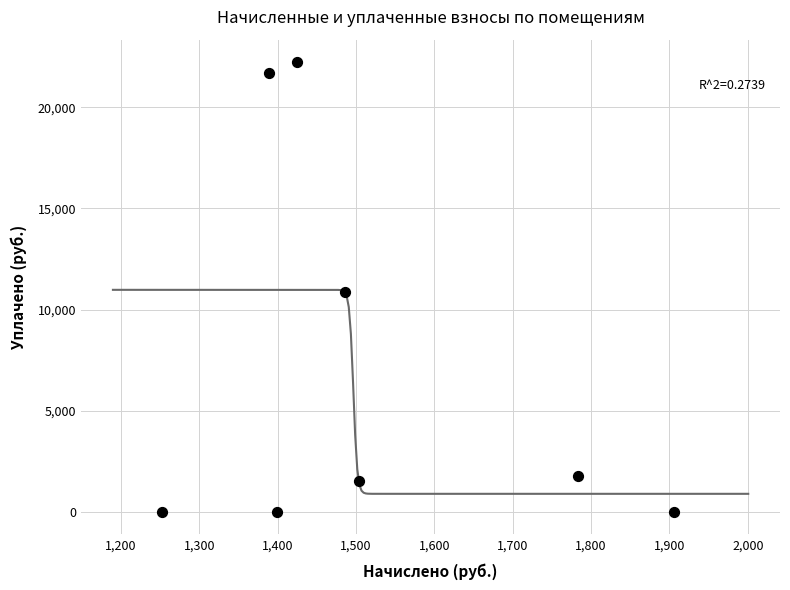

What is the average X value?

1517.7